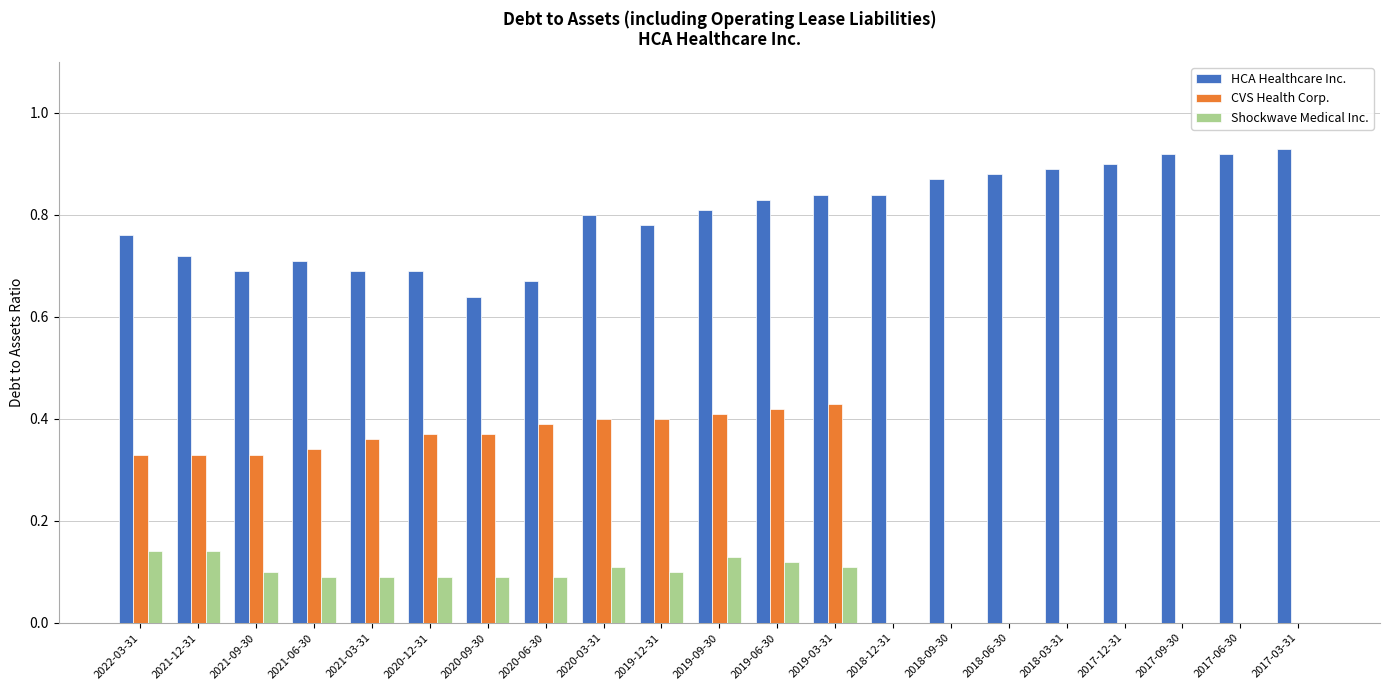

How many Shockwave Medical Inc. values are between 0 and 1?

21